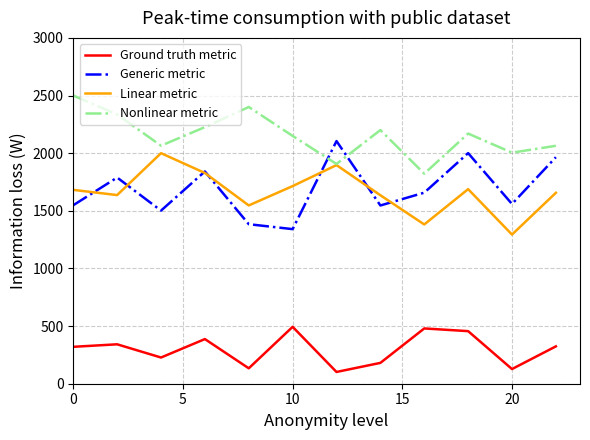

True or false: Nonlinear metric and Ground truth metric cross at least once.

False